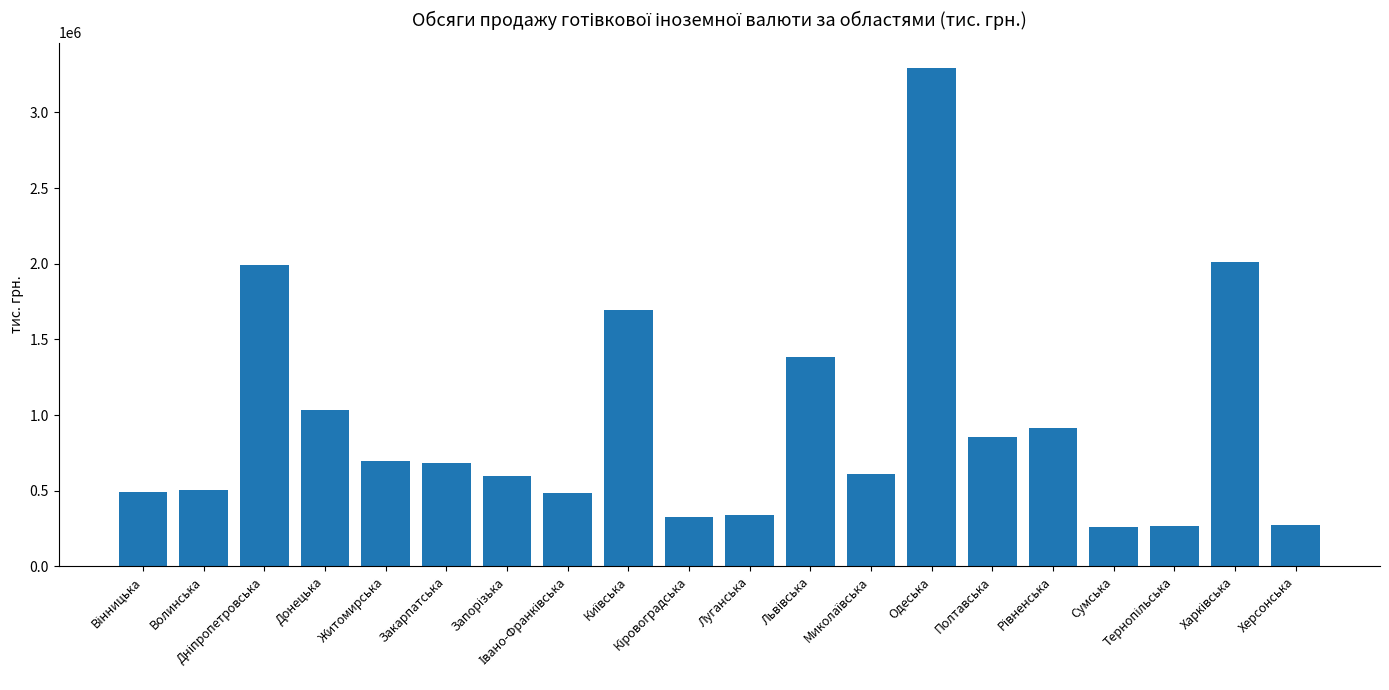

What is the sum of all values?

18704993.6